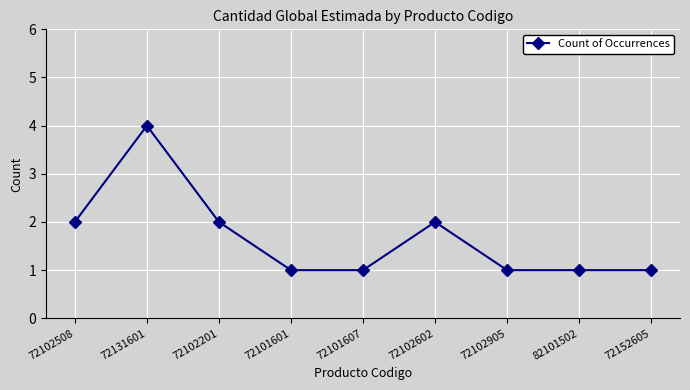

Read the value at 72131601.

4